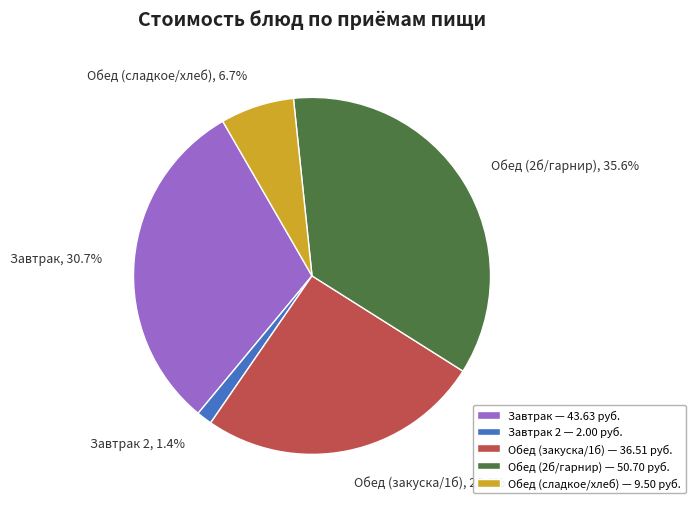

Which has a higher value, Обед (сладкое/хлеб) or Завтрак 2?

Обед (сладкое/хлеб)